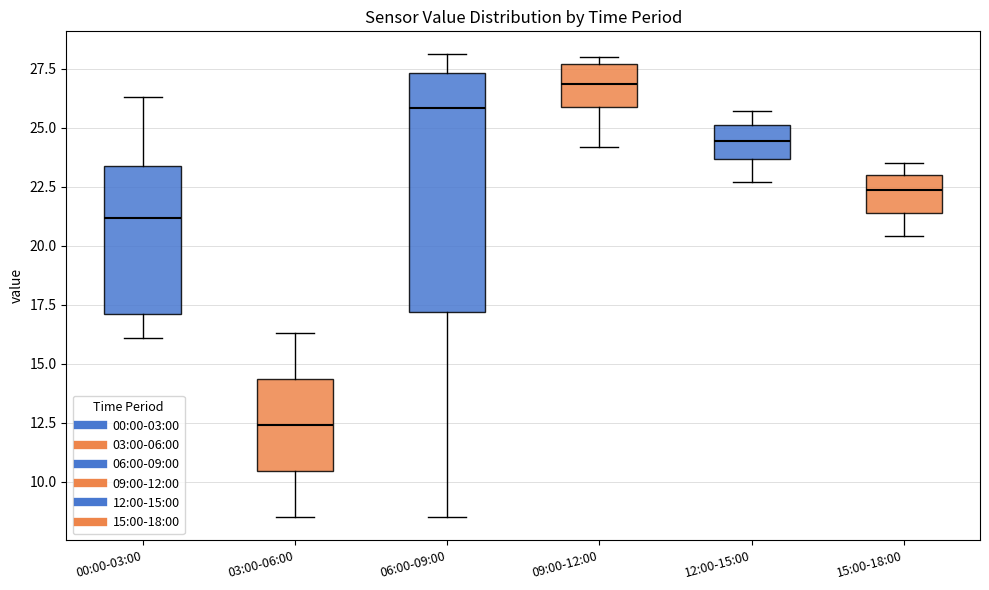

Which box is the tallest, from its lower edge to its upper edge?

06:00-09:00